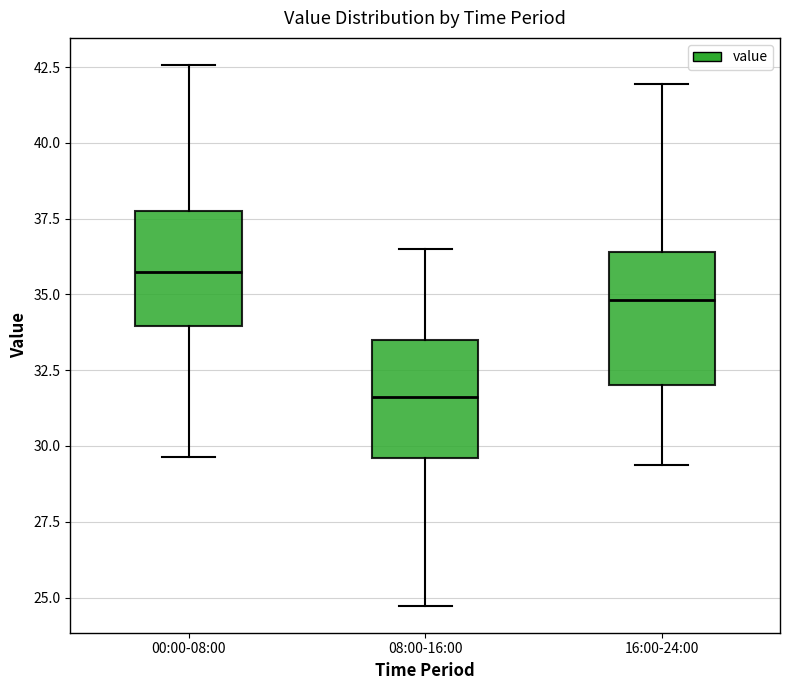

Reading left to right, transcribe this box plot: for each box, give where its median line is, the range the box spans, and where its two whiskers end, as read against the y-axis. The values are not printed on the chart, so give them approximately, as read against the axis.

00:00-08:00: median 35.5, box 34.0 to 37.5, whiskers 29.5 to 42.5
08:00-16:00: median 31.5, box 29.5 to 33.5, whiskers 24.5 to 36.5
16:00-24:00: median 35.0, box 32.0 to 36.5, whiskers 29.5 to 42.0